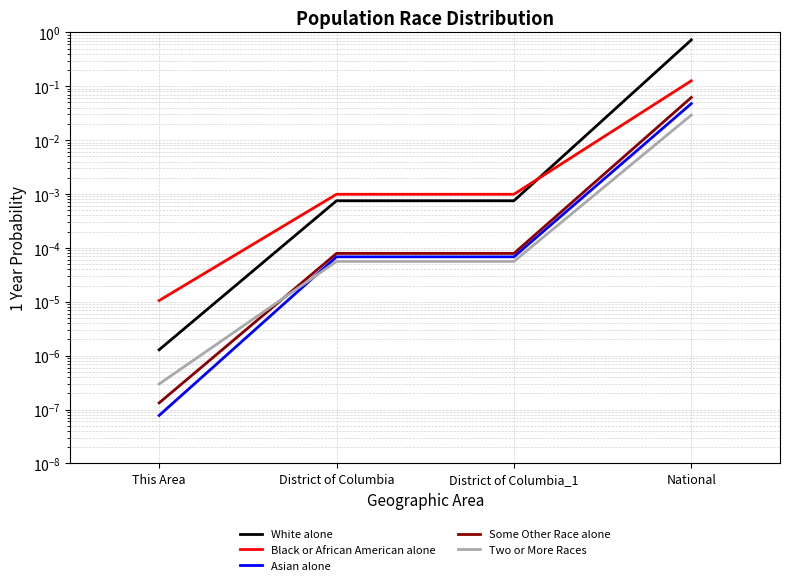

What is the maximum value for Black or African American alone?

0.1